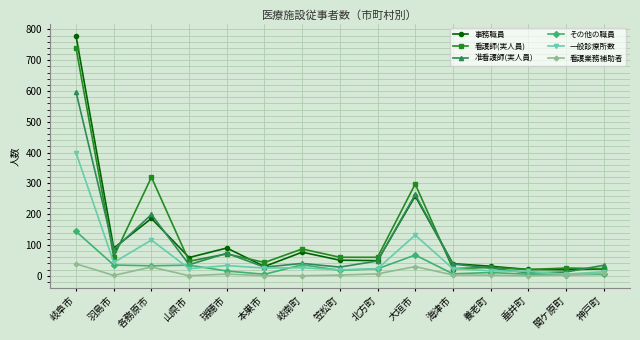

Where is 一般診療所数 nearest to the value 202?

大垣市